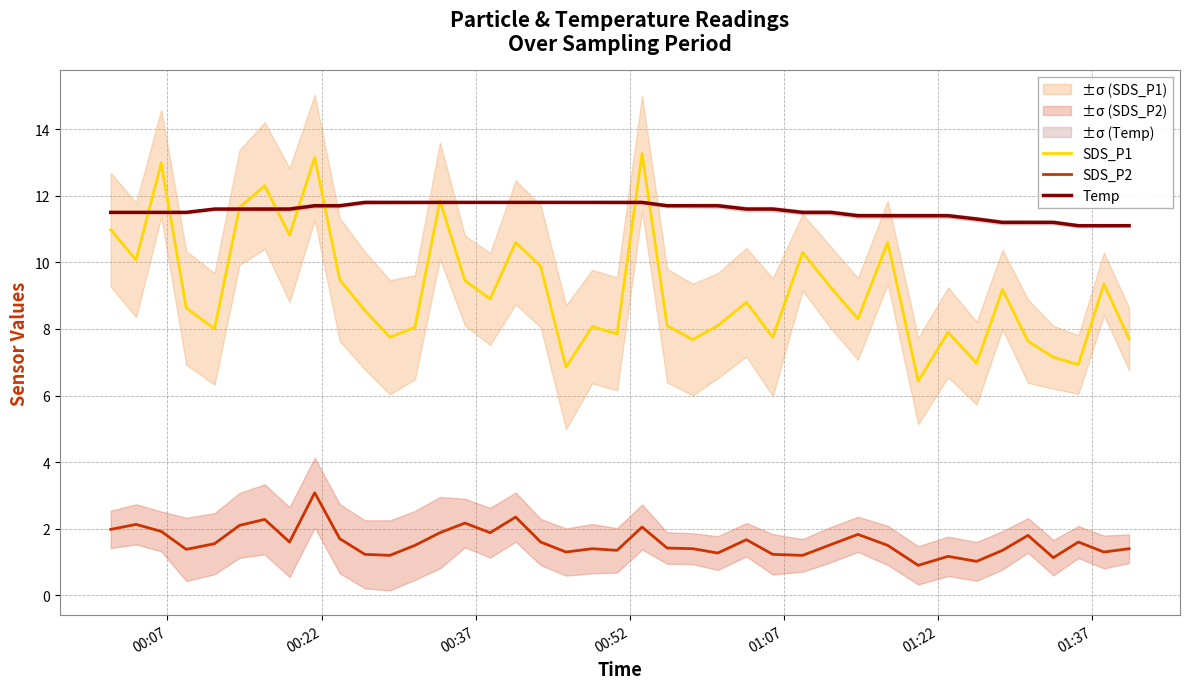

True or false: SDS_P2 and SDS_P1 intersect in this chart.

False